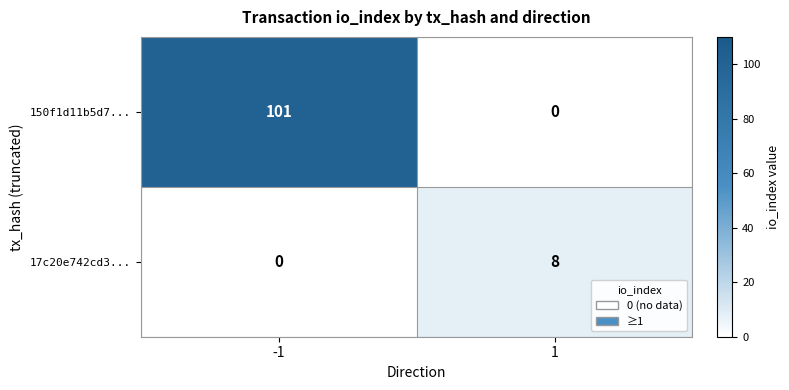

Which series has the largest range (max minus min)?

150f1d11b5d7...